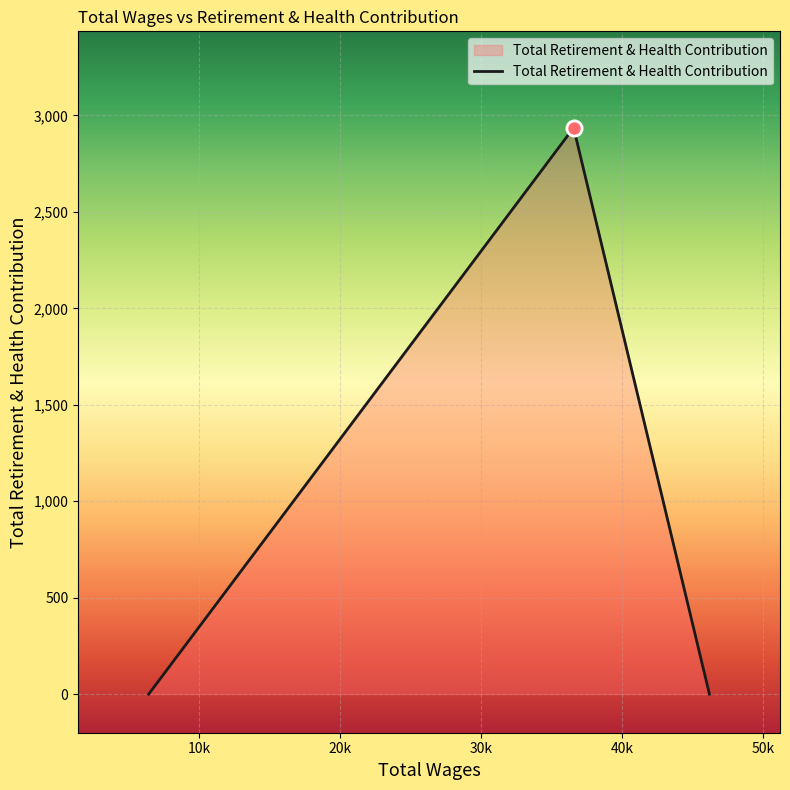

What is the sum of all values?

2936